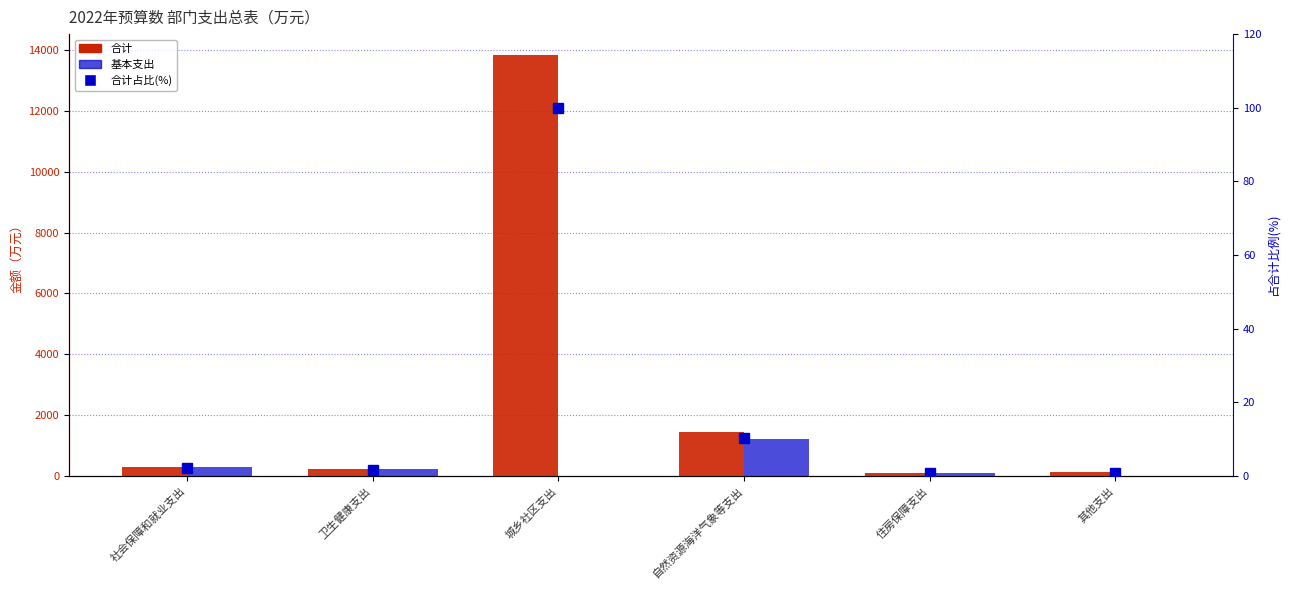

Which category has the highest value across all series?

城乡社区支出